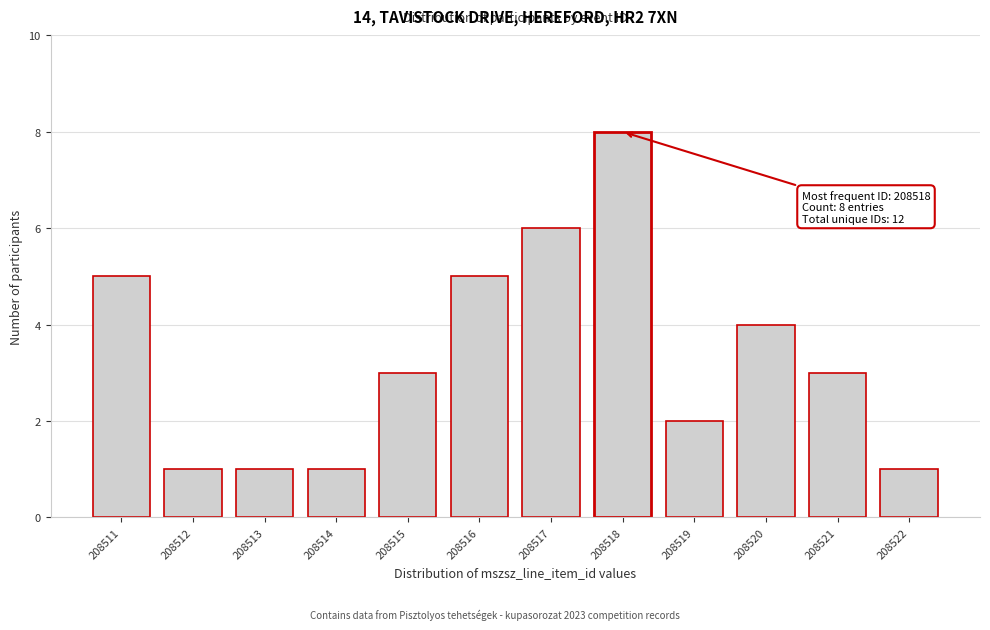

Reading right to left, what are all the values shown in this chart?

208522=1	208521=3	208520=4	208519=2	208518=8	208517=6	208516=5	208515=3	208514=1	208513=1	208512=1	208511=5